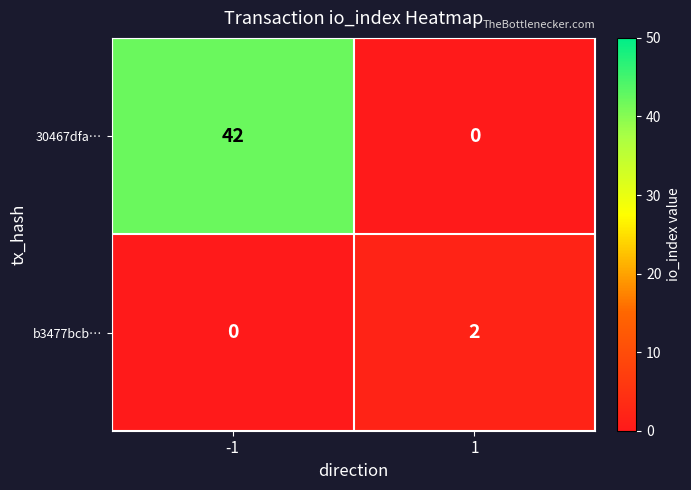

True or false: b3477bcb… has a value of 0 at -1.

True